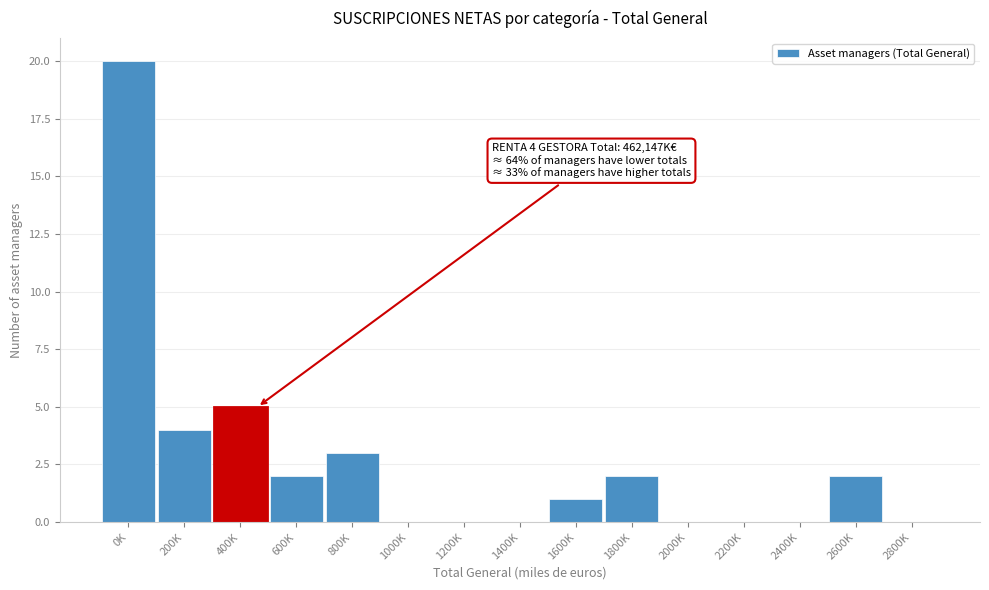

Reading left to right, transcribe all the data shown in this chart.

0K=20	200K=4	400K=5	600K=2	800K=3	1000K=0	1200K=0	1400K=0	1600K=1	1800K=2	2000K=0	2200K=0	2400K=0	2600K=2	2800K=0